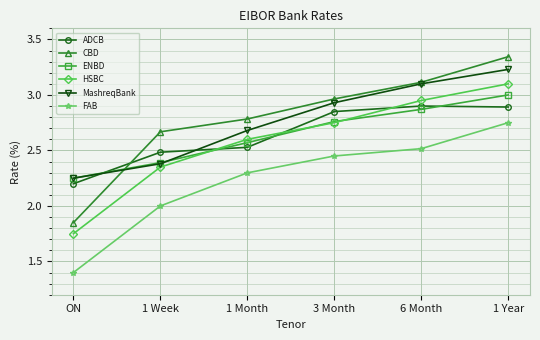

At which category does the chart reach its peak across all series?

1 Year